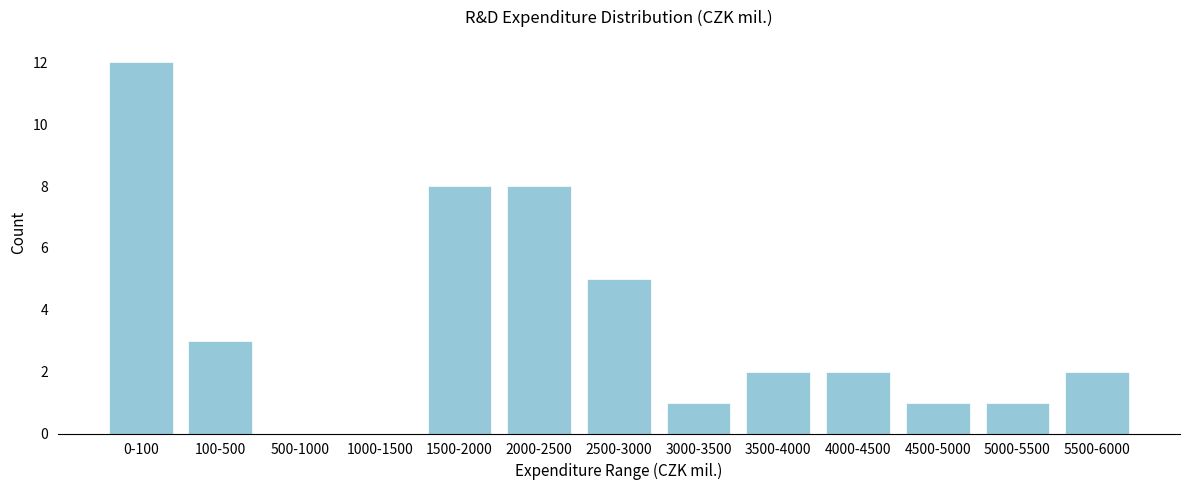

Reading right to left, transcribe all the data shown in this chart.

5500-6000=2	5000-5500=1	4500-5000=1	4000-4500=2	3500-4000=2	3000-3500=1	2500-3000=5	2000-2500=8	1500-2000=8	1000-1500=0	500-1000=0	100-500=3	0-100=12